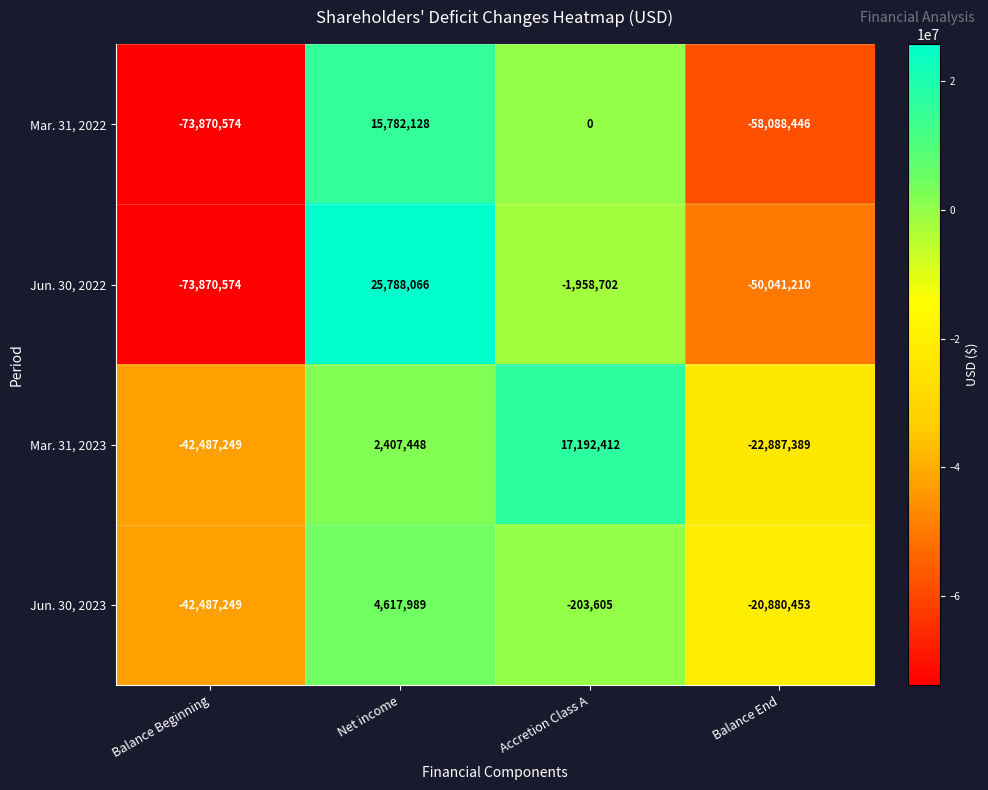

Which label corresponds to the smallest value in the chart?

Balance Beginning